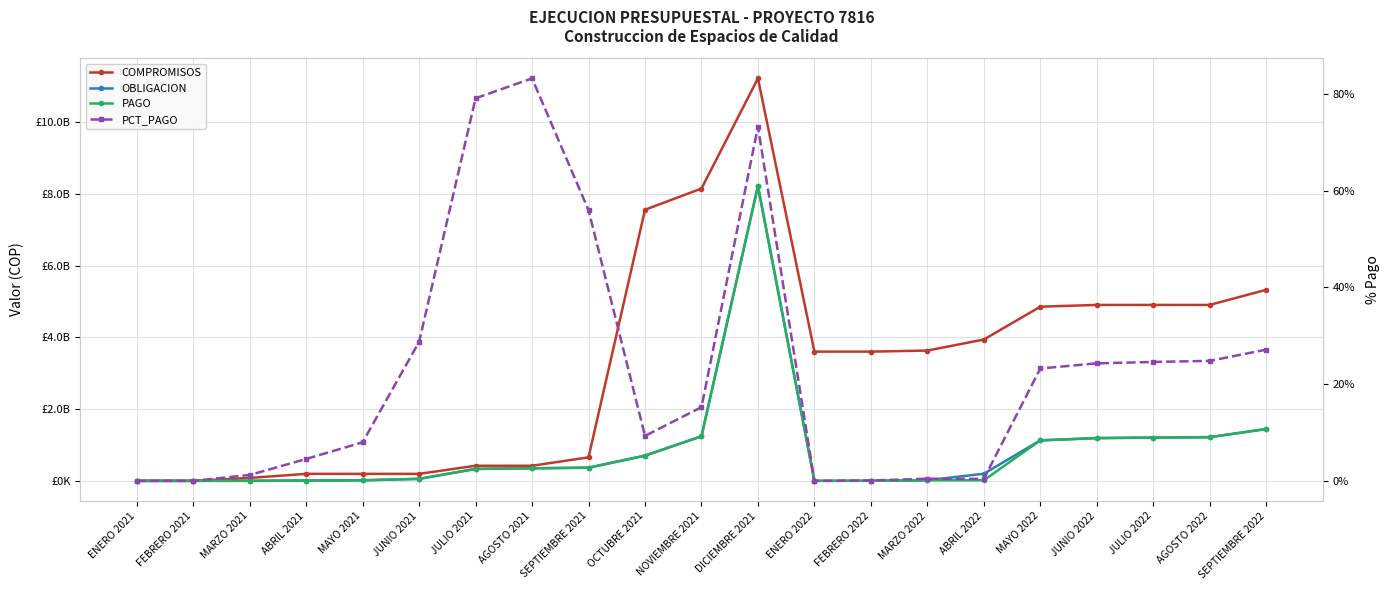

Which series has the largest range (max minus min)?

COMPROMISOS